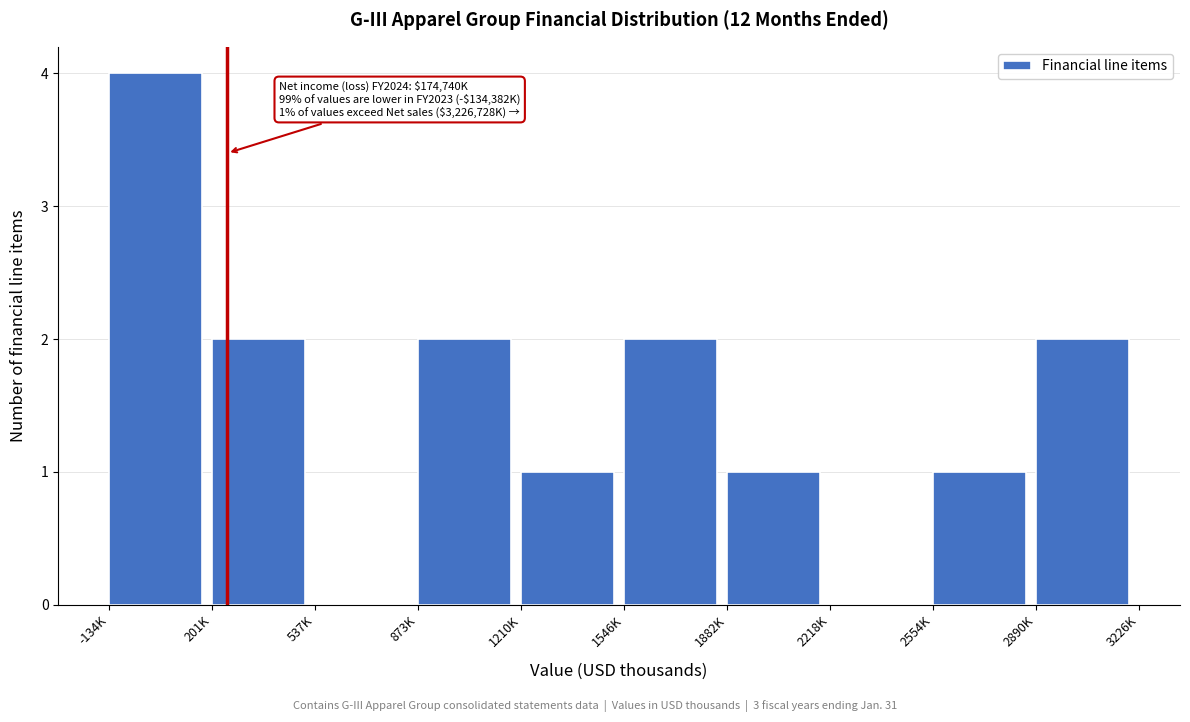

Reading left to right, extract all data points from this chart.

-134K=4	201K=2	537K=0	873K=2	1210K=1	1546K=2	1882K=1	2218K=0	2554K=1	2890K=2